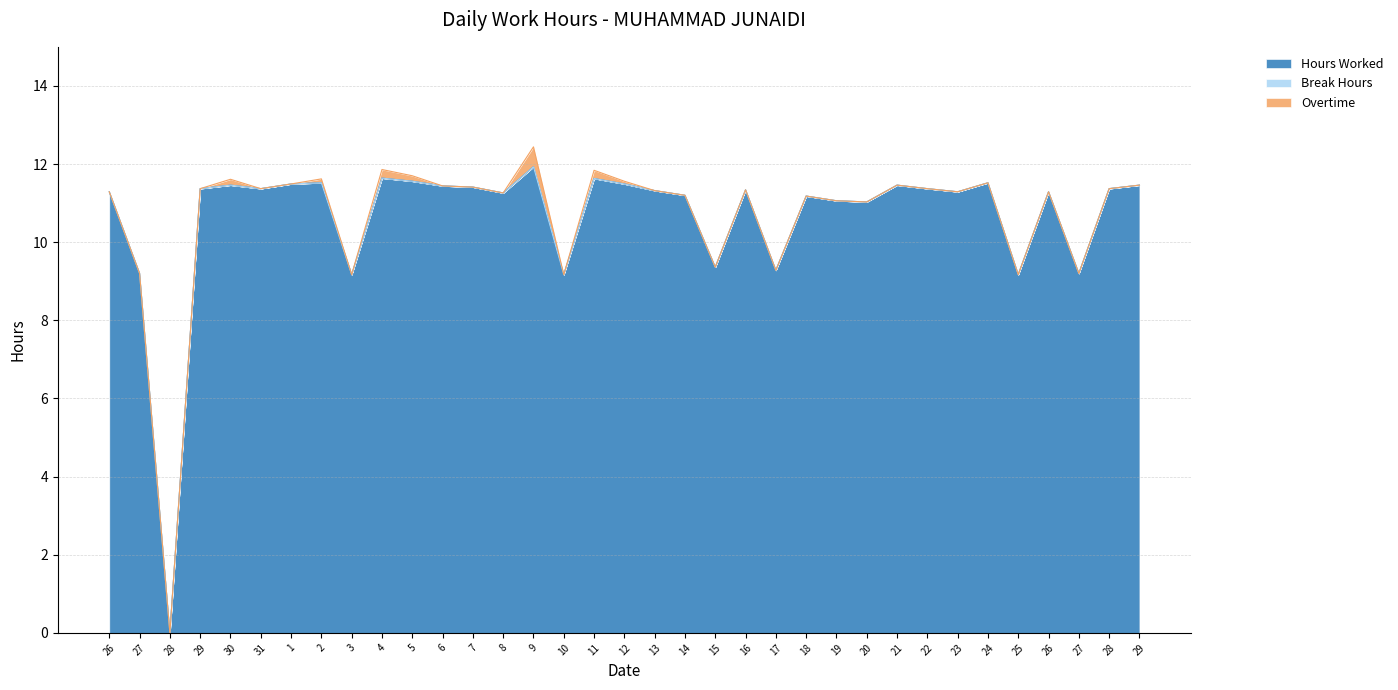

Reading left to right, extract all data points from this chart.

Hours Worked: 26=11.3	27=9.2	28=0.0	29=11.4	30=11.5	31=11.4	1=11.5	2=11.5	3=9.2	4=11.6	5=11.6	6=11.4	7=11.4	8=11.3	9=11.9	10=9.2	11=11.6	12=11.5	13=11.3	14=11.2	15=9.4	16=11.3	17=9.3	18=11.2	19=11.1	20=11.0	21=11.5	22=11.4	23=11.3	24=11.5	25=9.2	26=11.3	27=9.2	28=11.4	29=11.5
Break Hours: 26=0.0	27=0.0	28=0.0	29=0.0	30=0.0	31=0.0	1=0.0	2=0.0	3=0.0	4=0.0	5=0.0	6=0.0	7=0.0	8=0.0	9=0.0	10=0.0	11=0.0	12=0.0	13=0.0	14=0.0	15=0.0	16=0.0	17=0.0	18=0.0	19=0.0	20=0.0	21=0.0	22=0.0	23=0.0	24=0.0	25=0.0	26=0.0	27=0.0	28=0.0	29=0.0
Overtime: 26=0.0	27=0.0	28=0.0	29=0.0	30=0.1	31=0.0	1=0.0	2=0.1	3=0.0	4=0.2	5=0.1	6=0.0	7=0.0	8=0.0	9=0.5	10=0.0	11=0.2	12=0.1	13=0.0	14=0.0	15=0.0	16=0.0	17=0.0	18=0.0	19=0.0	20=0.0	21=0.0	22=0.0	23=0.0	24=0.0	25=0.0	26=0.0	27=0.0	28=0.0	29=0.0